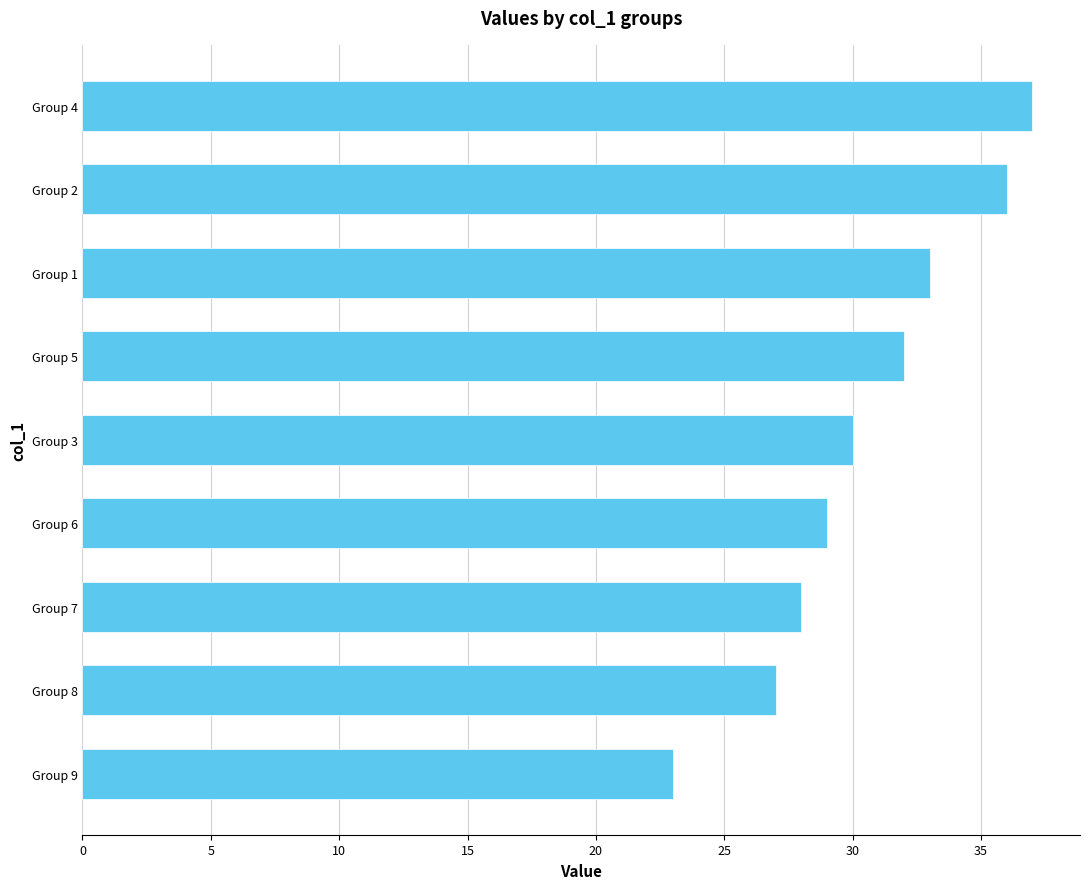

Which label corresponds to the smallest value in the chart?

Group 9